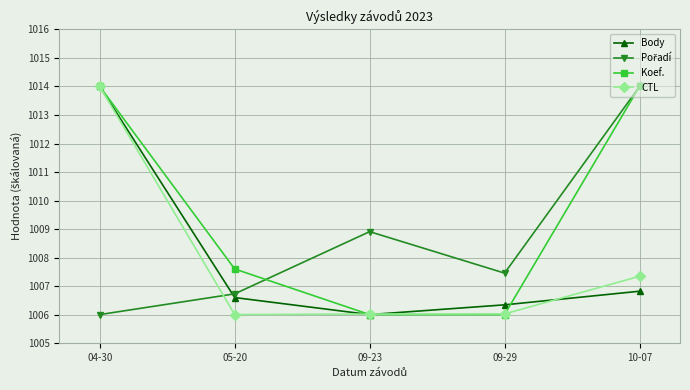

What is the maximum value for CTL?

1014.0